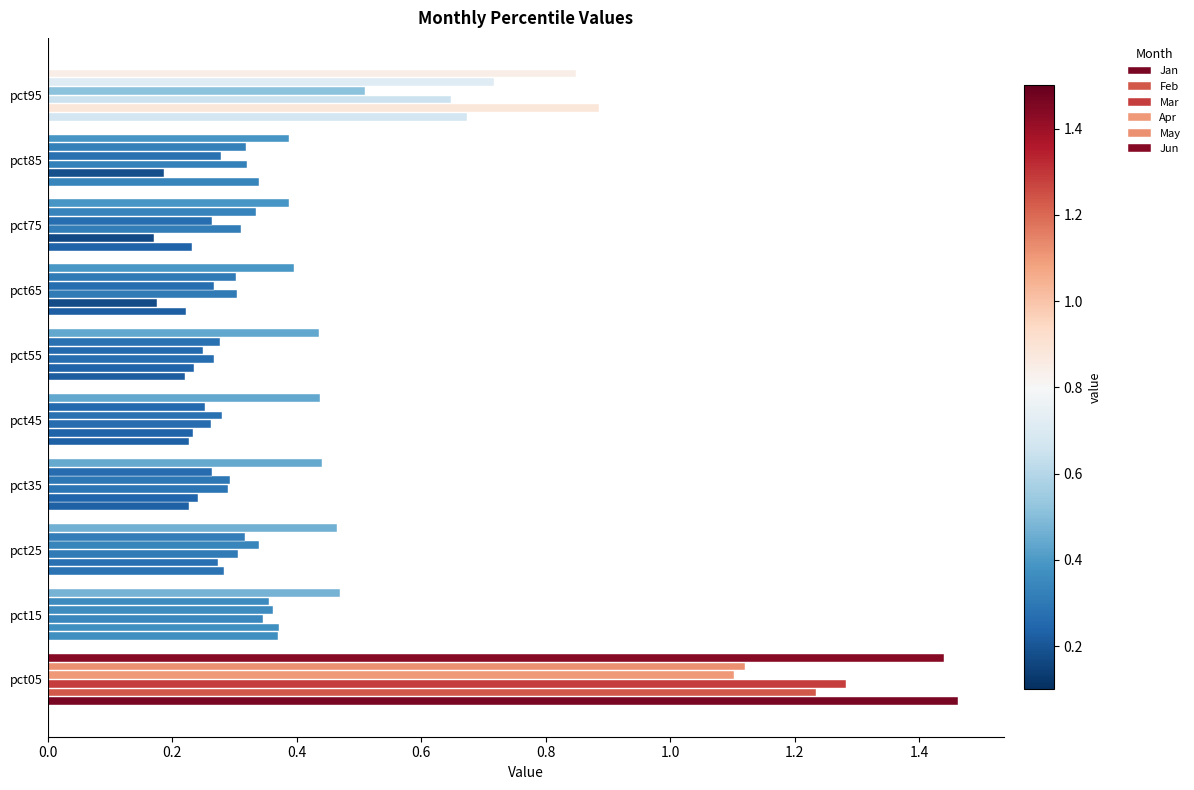

What position from the right is 9?

1